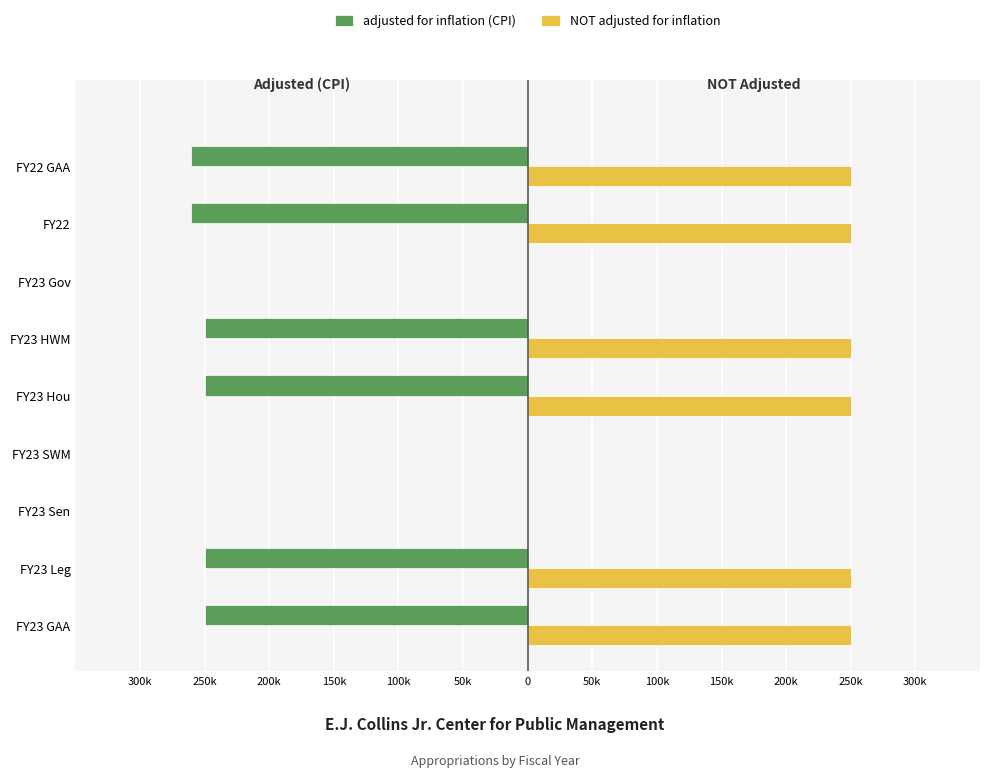

What are all the series names shown in the legend?

adjusted for inflation (CPI), NOT adjusted for inflation